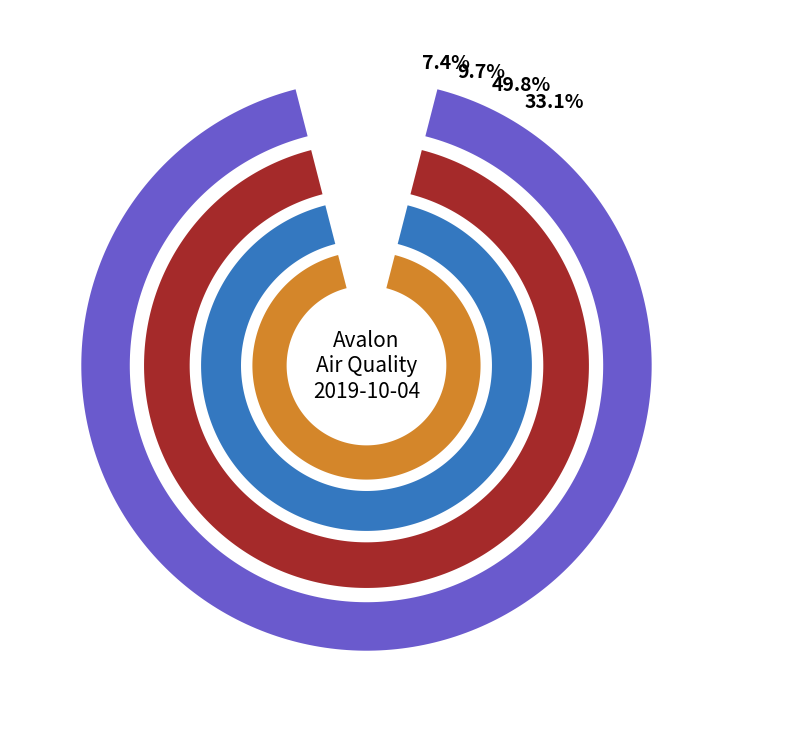

Rank the series by their maximum value, from highest to lowest.

INT_T, OUT_T, SONICWS, PM25T